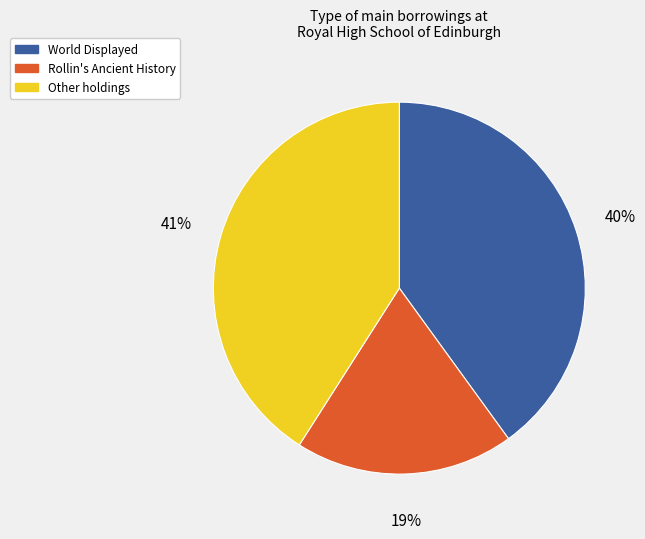

Which category has the biggest portion of the pie?

Other holdings